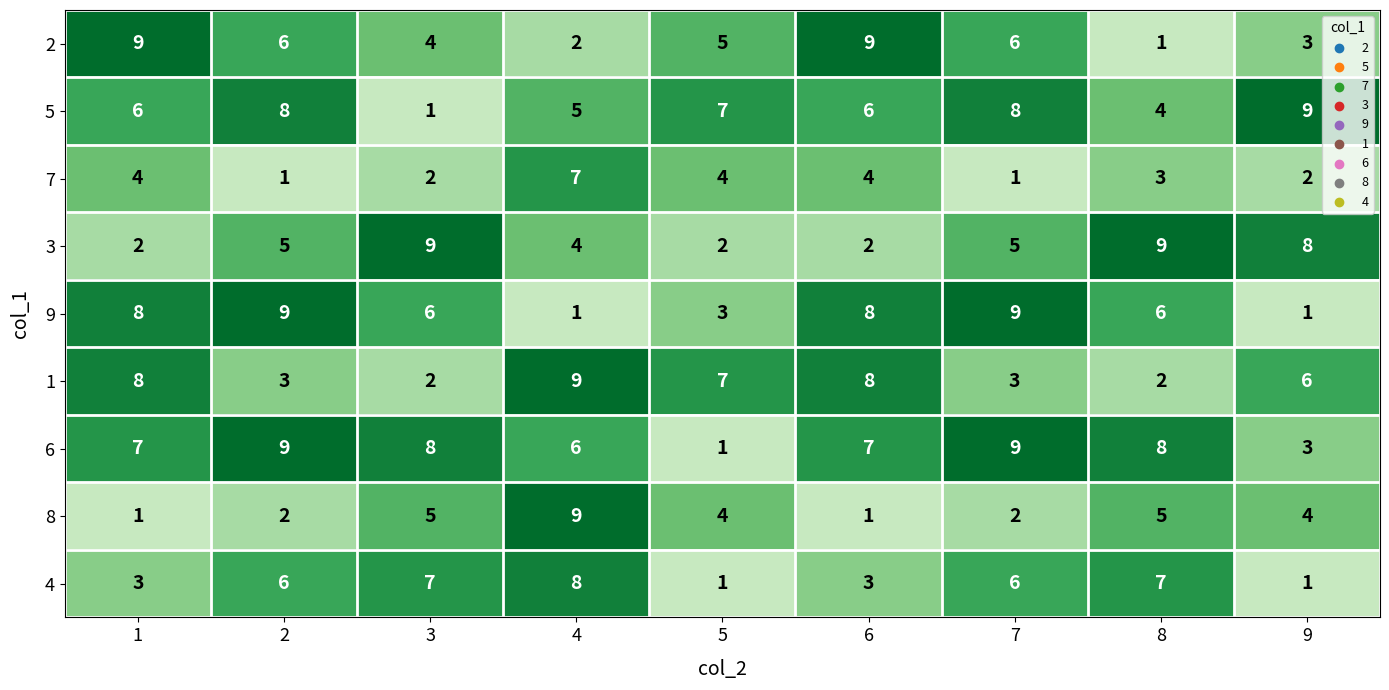

What is the average value of the 2 series?

5